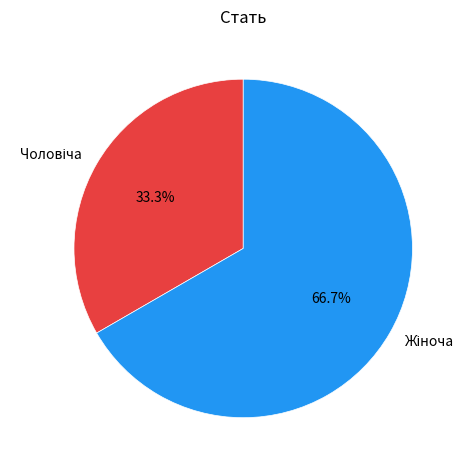

Does any single category account for the majority?

Yes